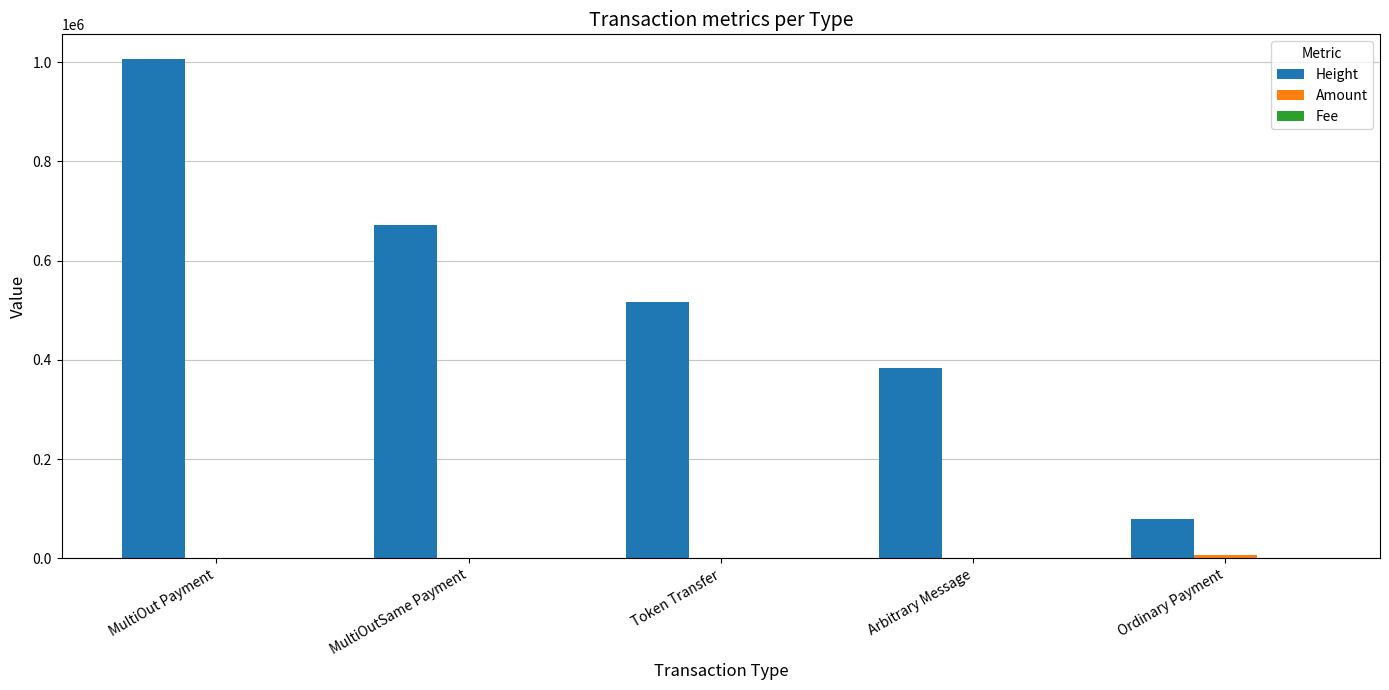

What is the sum of the Height values at MultiOutSame Payment and Token Transfer?

1188073.0